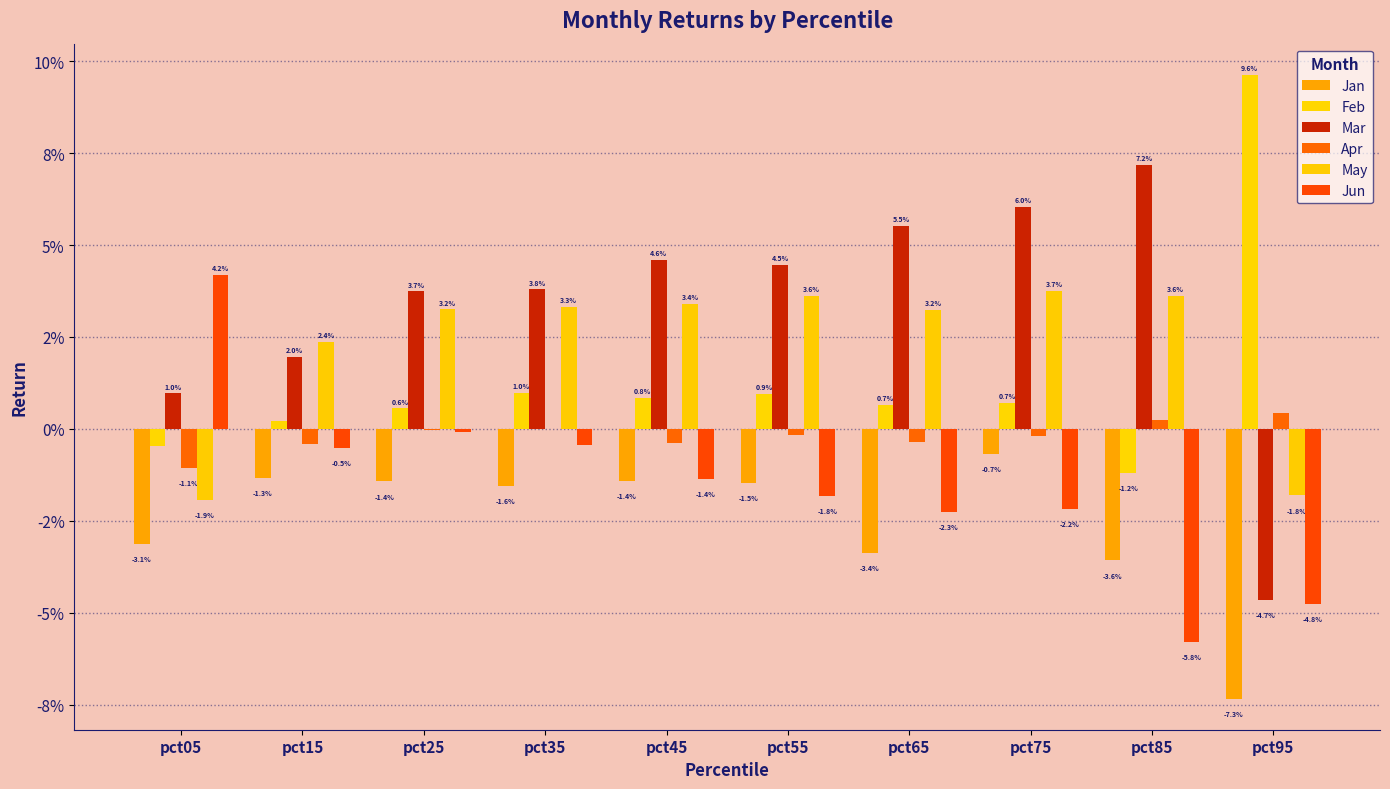

Reading right to left, list all the values displayed in this chart.

Jan: -0.1	-0.0	-0.0	-0.0	-0.0	-0.0	-0.0	-0.0	-0.0	-0.0
Feb: 0.1	-0.0	0.0	0.0	0.0	0.0	0.0	0.0	0.0	-0.0
Mar: -0.0	0.1	0.1	0.1	0.0	0.0	0.0	0.0	0.0	0.0
Apr: 0.0	0.0	-0.0	-0.0	-0.0	-0.0	0.0	-0.0	-0.0	-0.0
May: -0.0	0.0	0.0	0.0	0.0	0.0	0.0	0.0	0.0	-0.0
Jun: -0.0	-0.1	-0.0	-0.0	-0.0	-0.0	-0.0	-0.0	-0.0	0.0